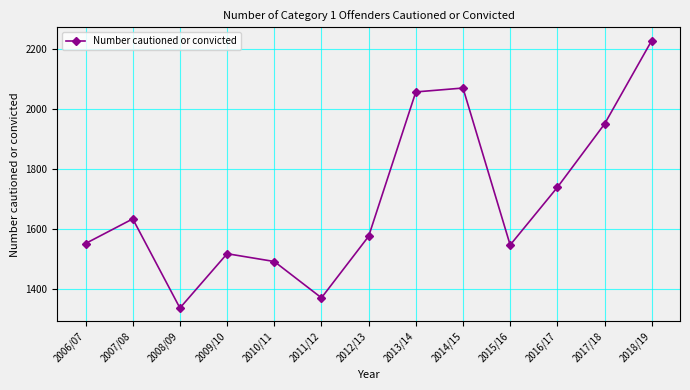

What is the difference between the values at 2010/11 and 2006/07?

60